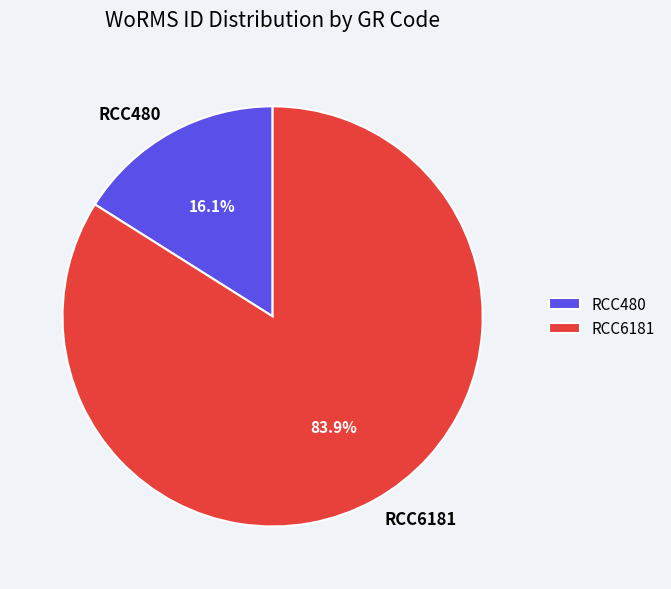

Combined, what portion of the pie is RCC6181 and RCC480?

100.0%